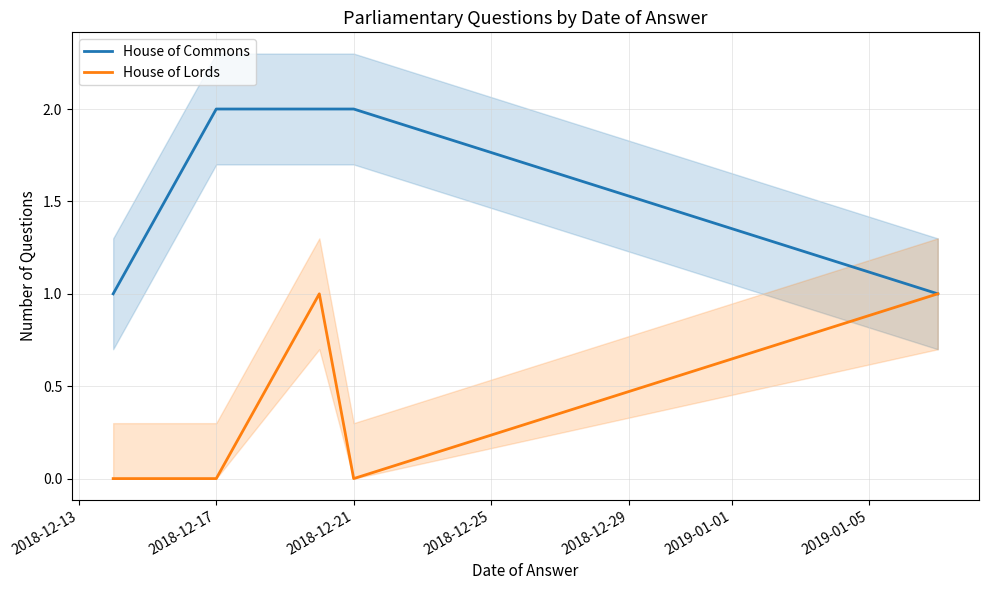

True or false: House of Commons has a value of 1 at 2018-12-17.

False